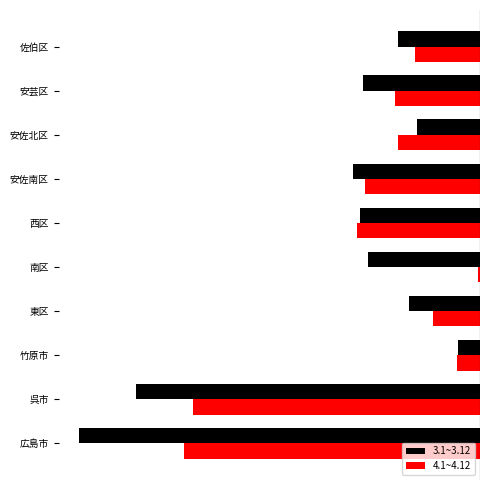

Which series has the widest spread of values?

3.1~3.12